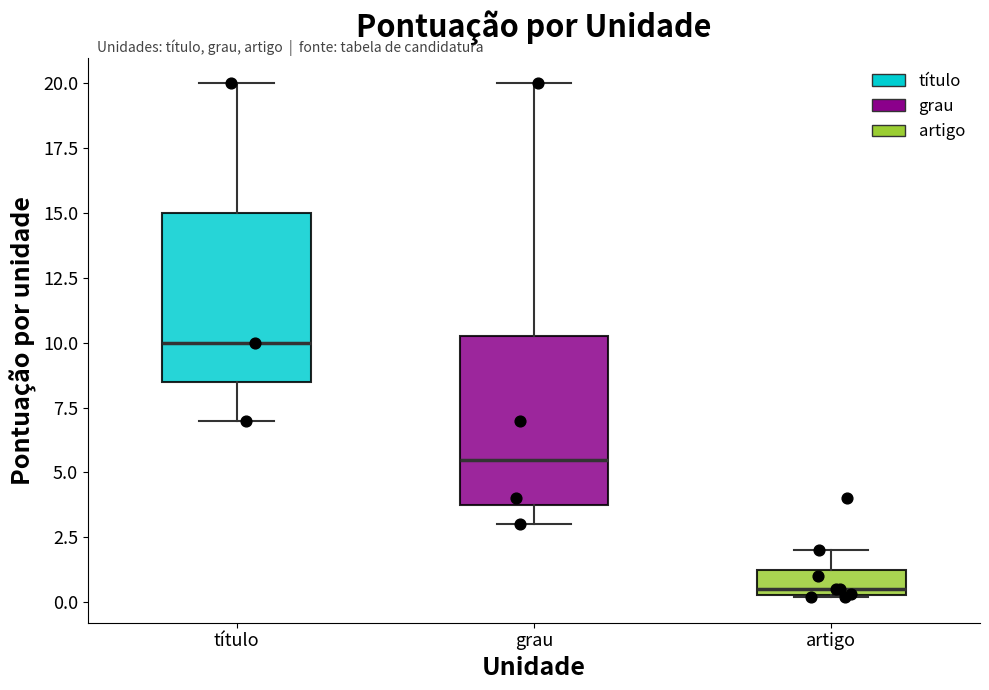

Reading left to right, transcribe this box plot: for each box, give where its median line is, the range the box spans, and where its two whiskers end, as read against the y-axis. The values are not printed on the chart, so give them approximately, as read against the axis.

título: median 10.0, box 8.5 to 15.0, whiskers 7.0 to 20.0
grau: median 5.5, box 4.0 to 10.5, whiskers 3.0 to 20.0
artigo: median 0.5 (just above the box's lower edge), box 0.5 to 1.5, whiskers 0.0 to 2.0